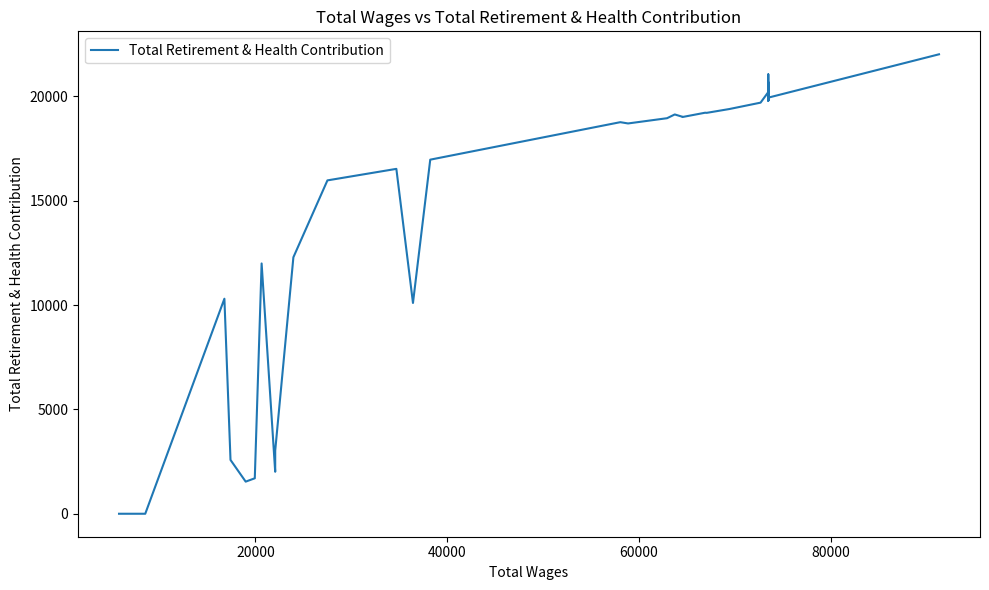

How many points are higher than both their immediate neighbors (excluding endpoints)?

12